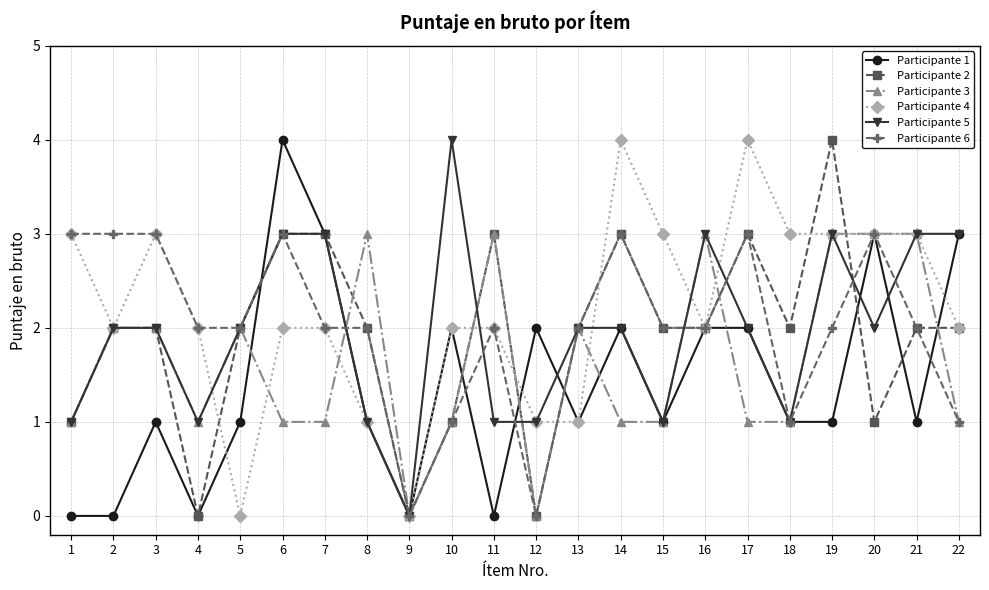

True or false: Participante 6 has a value of 2 at 19.

True